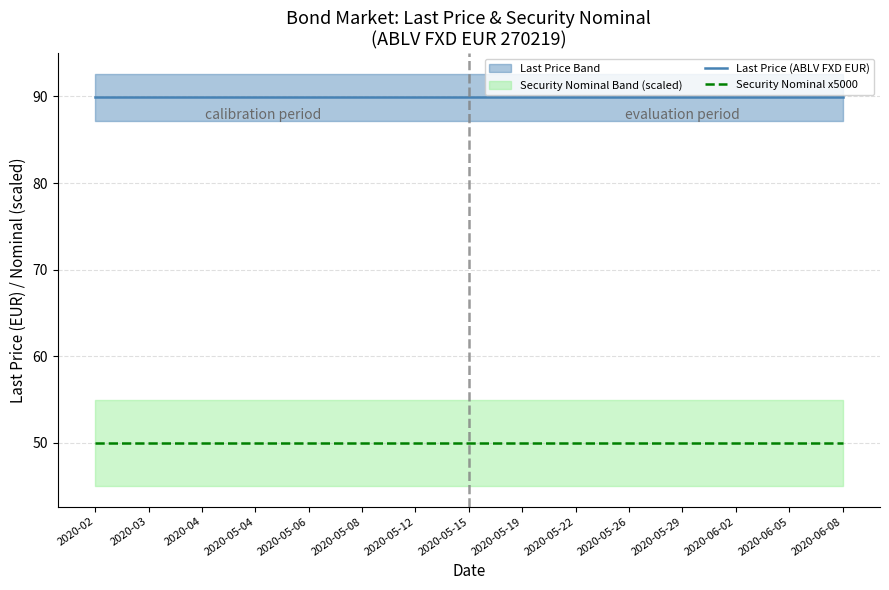

Count the number of categories in the chart.

15